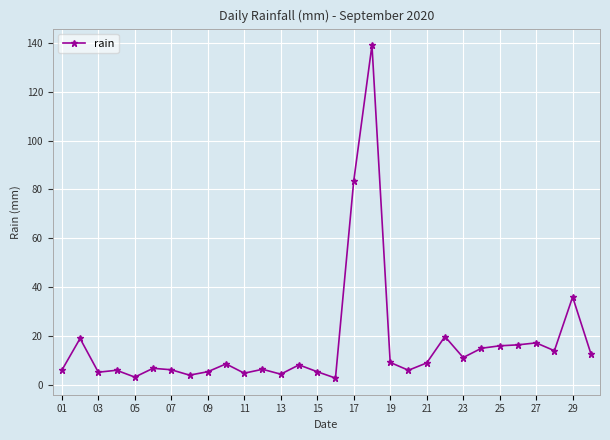

True or false: the data has more than 2 interior local peaks.

True